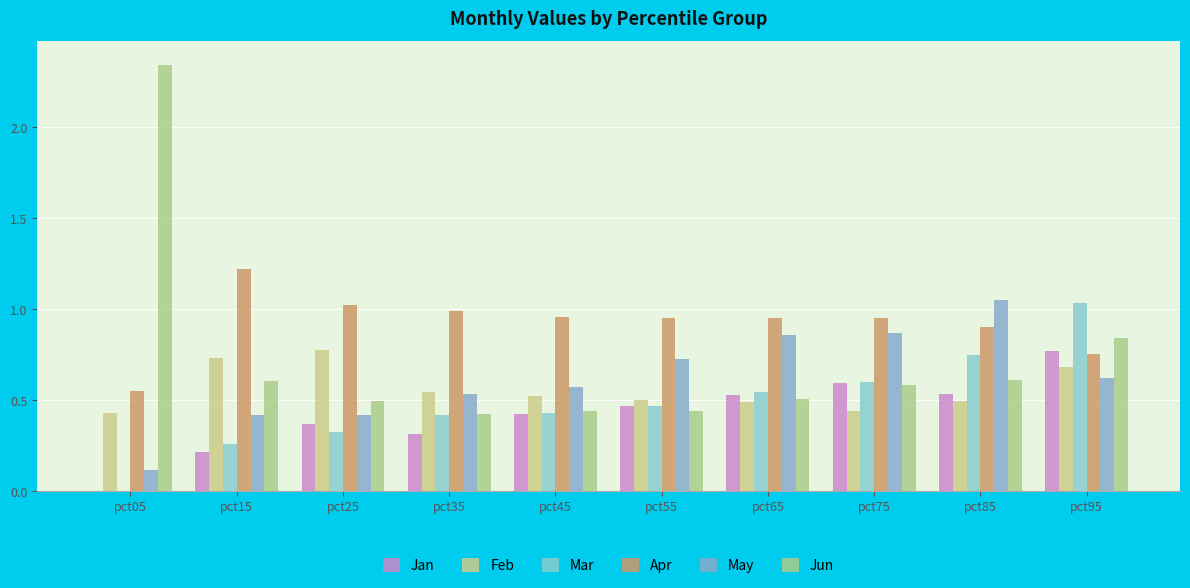

True or false: May has a value of 0.3 at pct45.

False